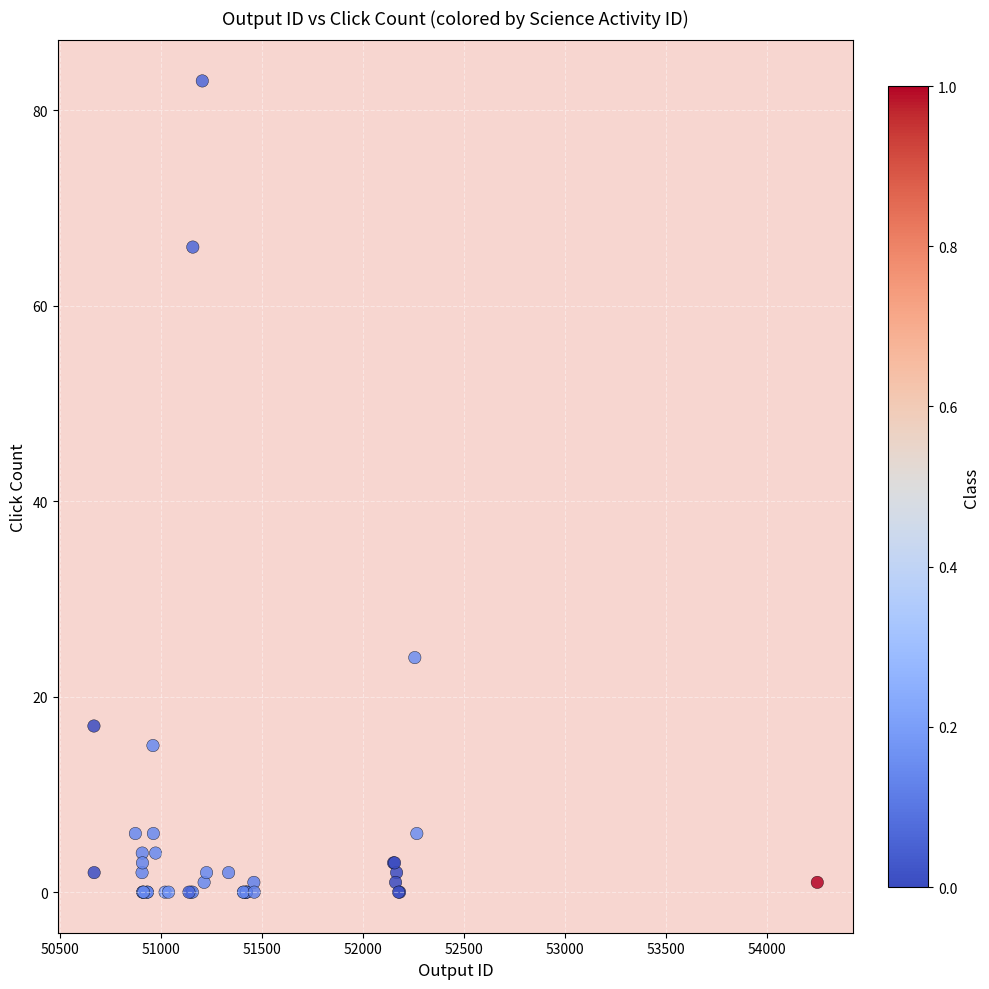

What Y value in the scatter plot is closest to 41?

24